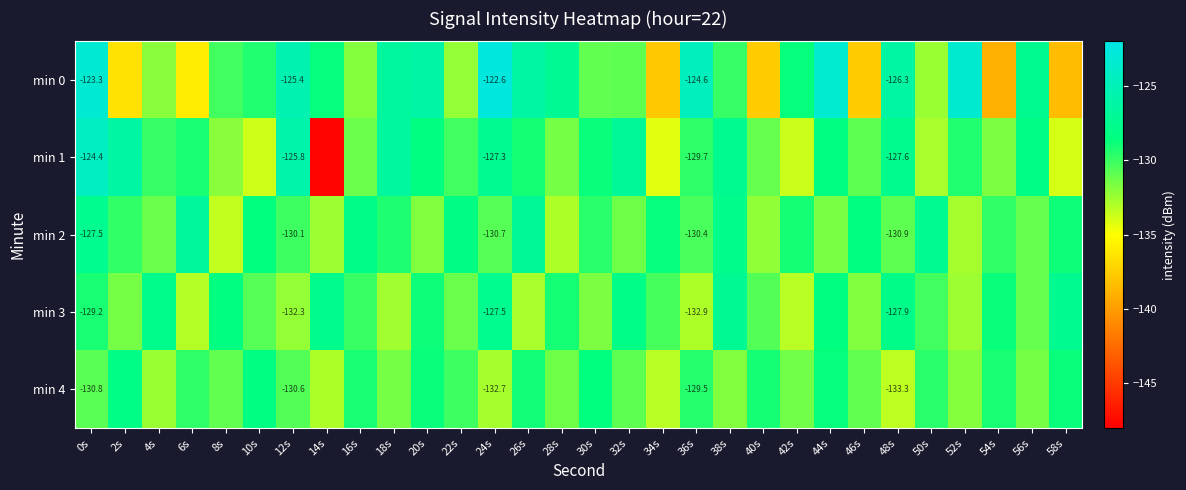

Is it true that min 0 equals -126.3 at 26s?

True